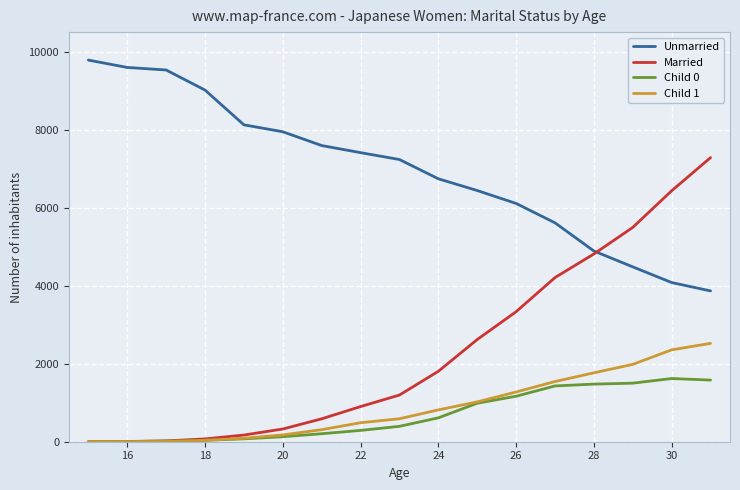

True or false: Child 1 and Unmarried cross at least once.

False